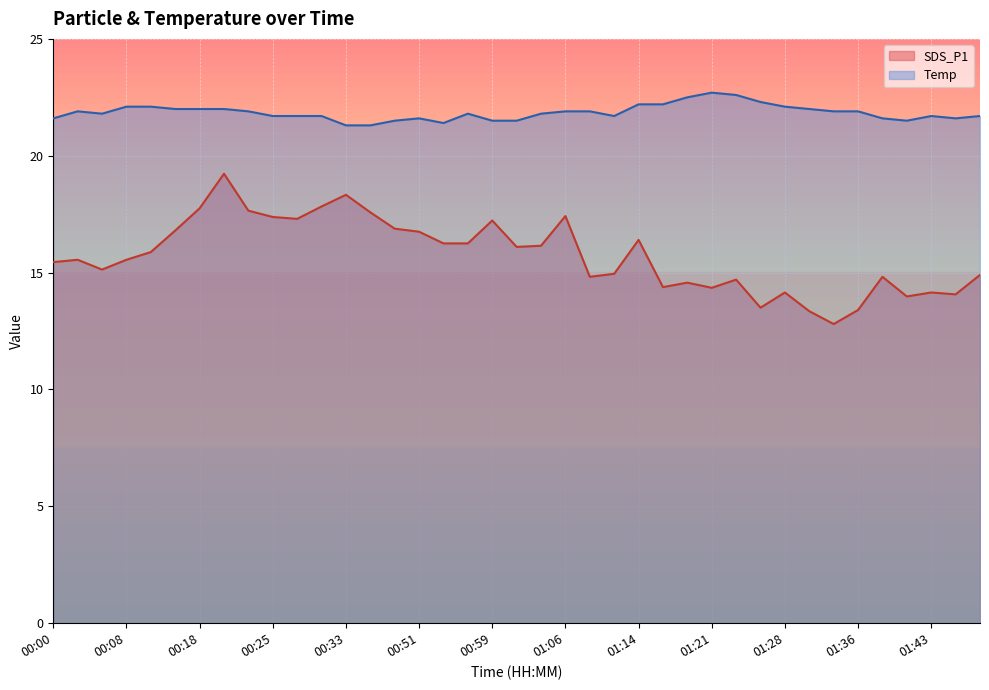

What value does the Temp series have at 01:36?

21.9